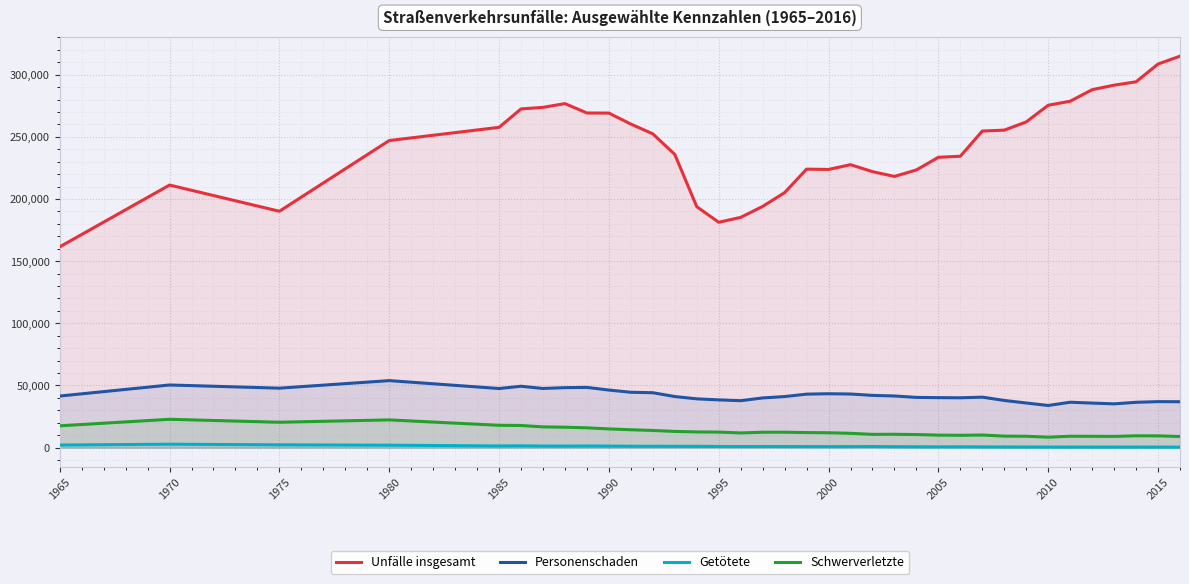

True or false: Personenschaden and Schwerverletzte intersect in this chart.

False